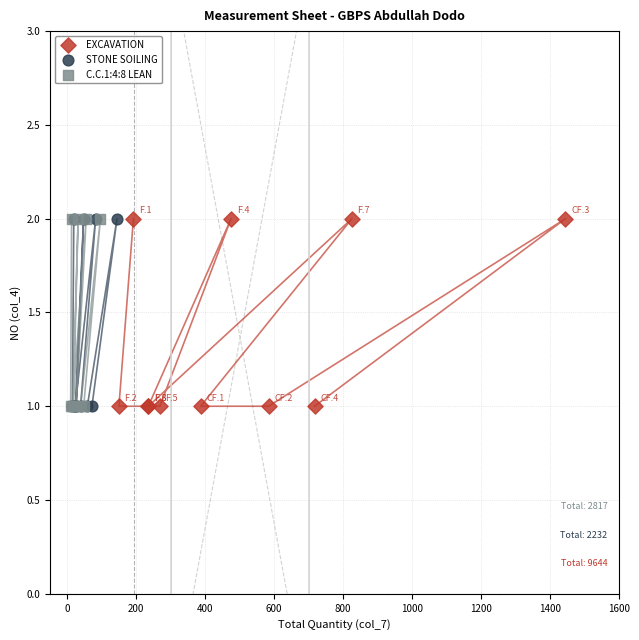

What are all the series names shown in the legend?

EXCAVATION, STONE SOILING, C.C.1:4:8 LEAN